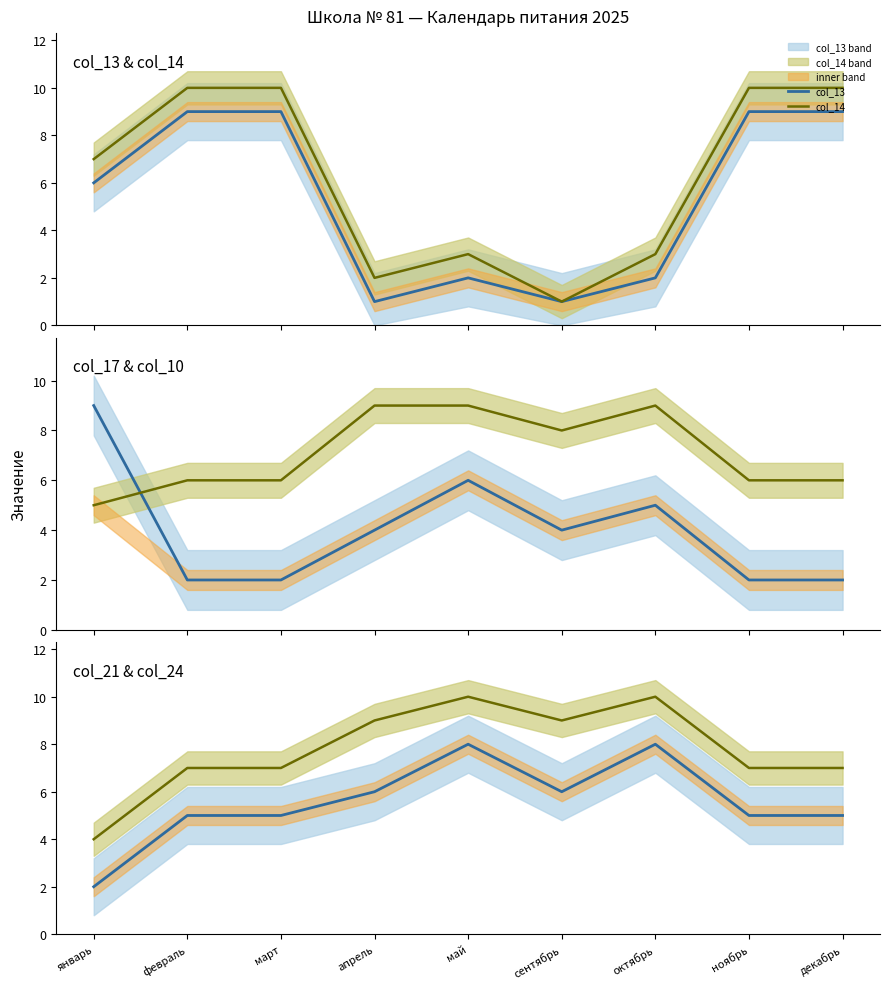

Which series has the largest total across all categories?

col_24